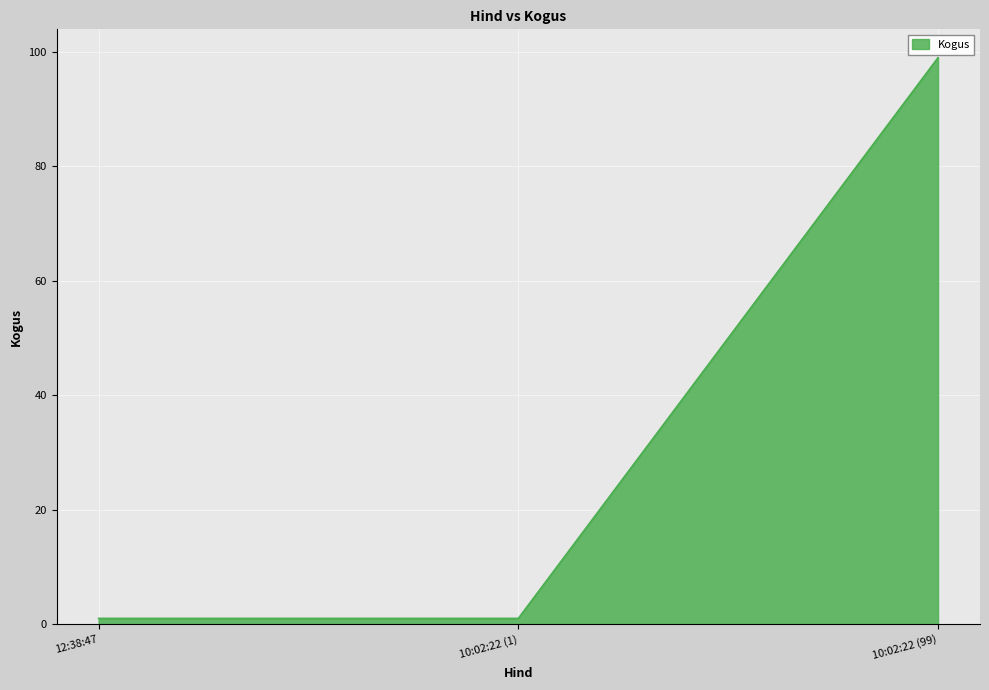

The value at 10:02:22 (99) is 99. True or false?

True